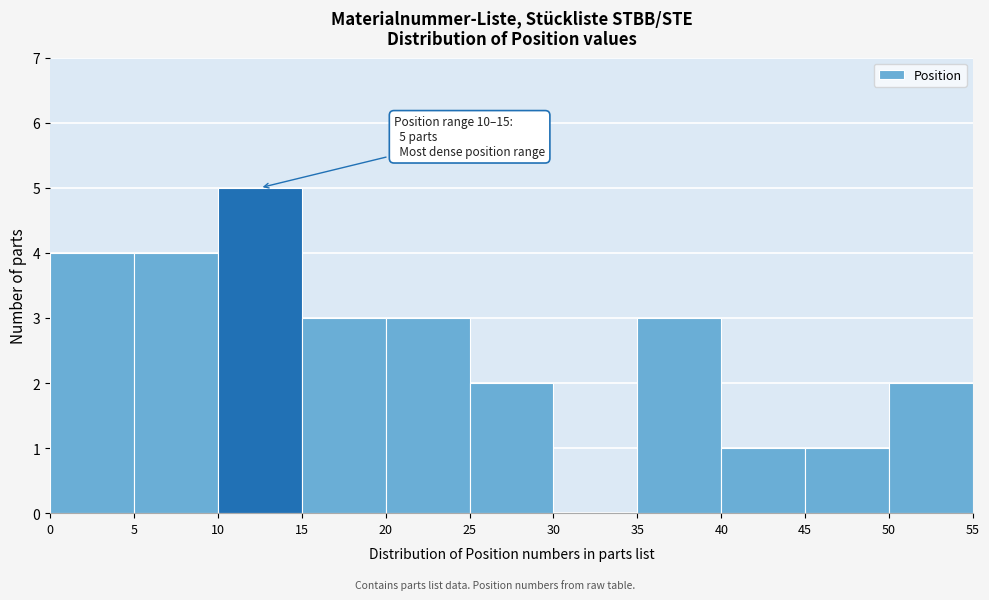

Over which range of the x-axis is the bar tallest?

10 to 15